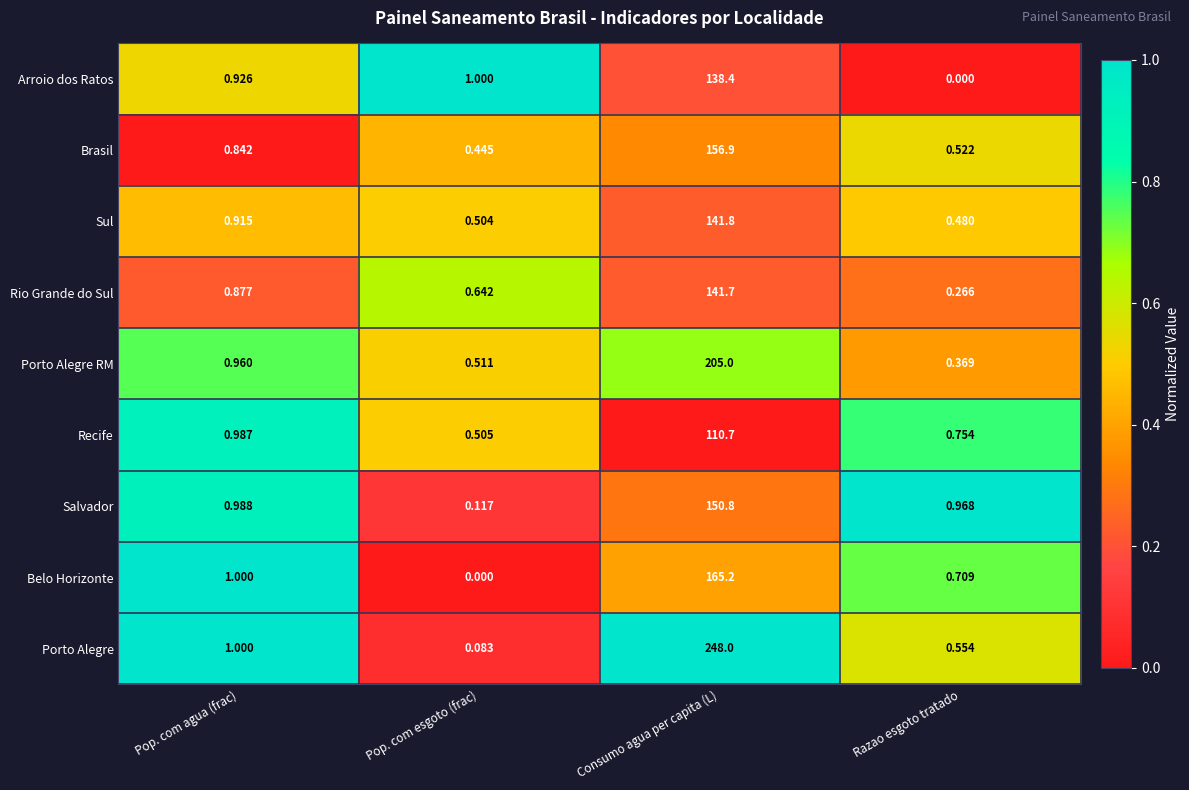

At which label is Porto Alegre RM closest to 102?

Pop. com agua (frac)